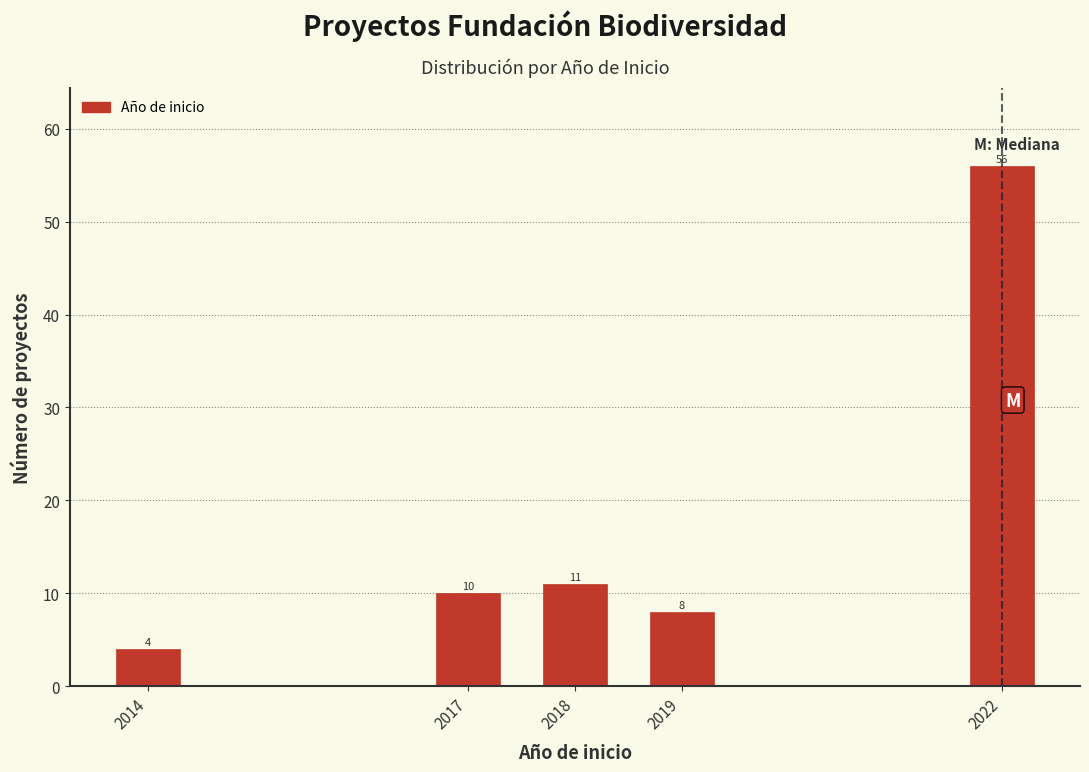

Reading left to right, what are all the values shown in this chart?

2014=4	2017=10	2018=11	2019=8	2022=56